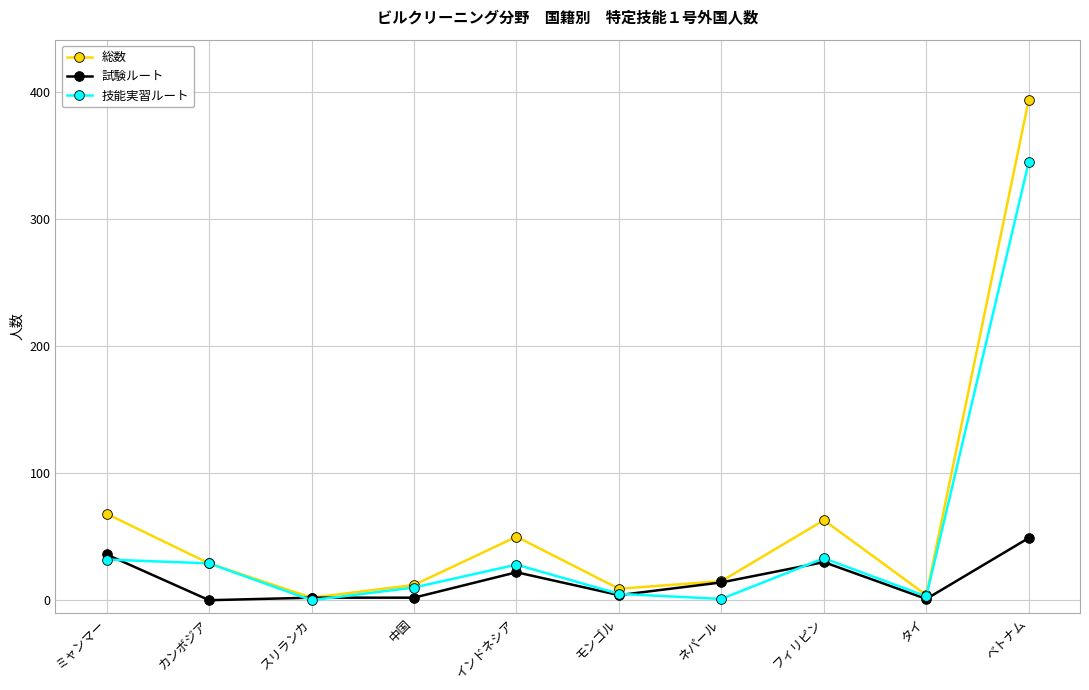

Which series has the widest spread of values?

総数